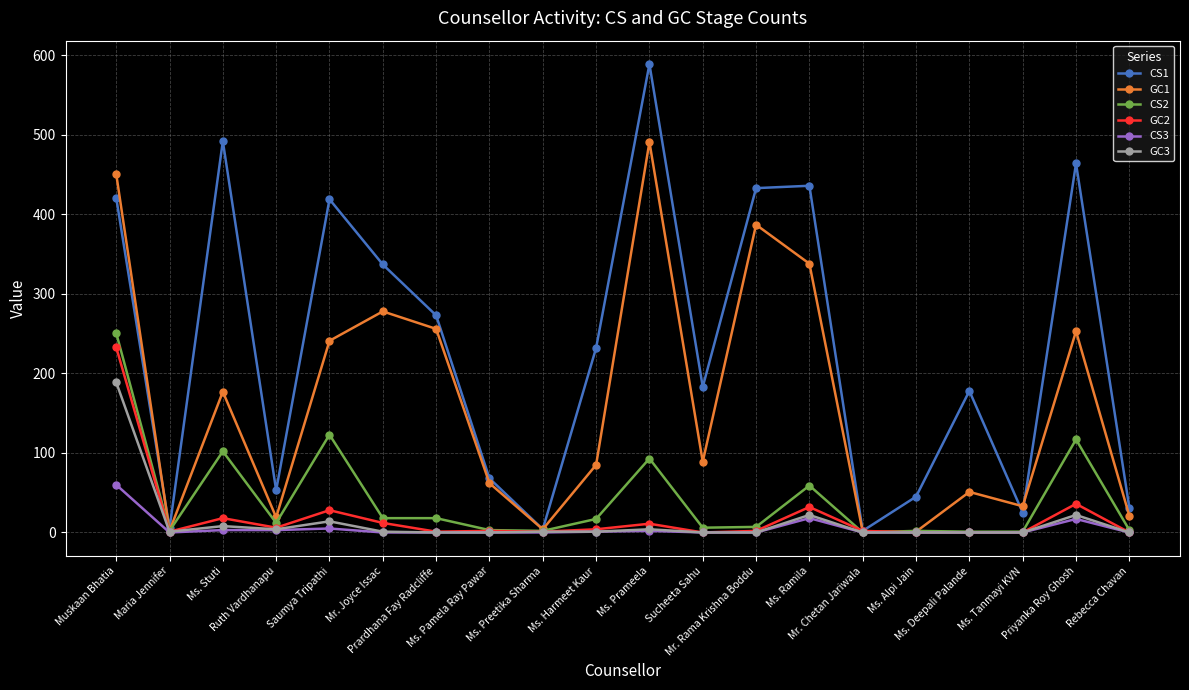

What is the sum of the CS1 values at Ms. Pamela Ray Pawar and Ms. Stuti?

560